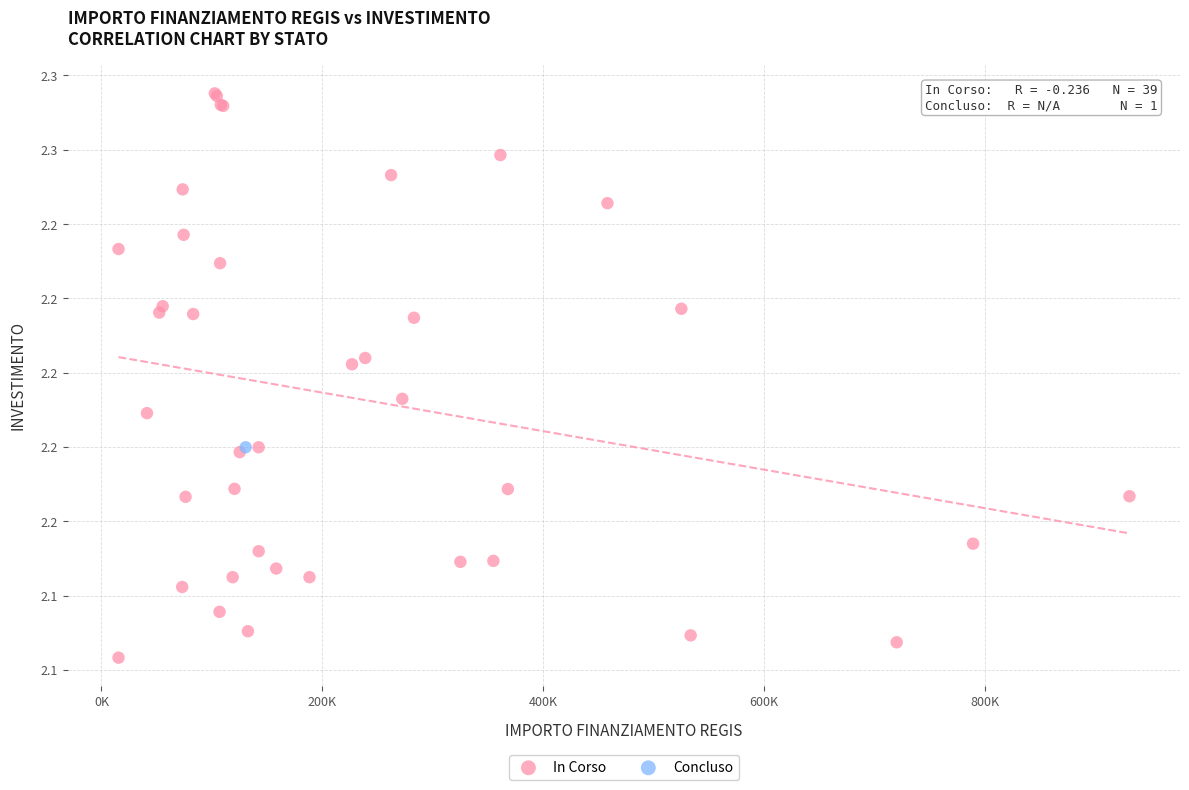

What are all the series names shown in the legend?

In Corso, Concluso